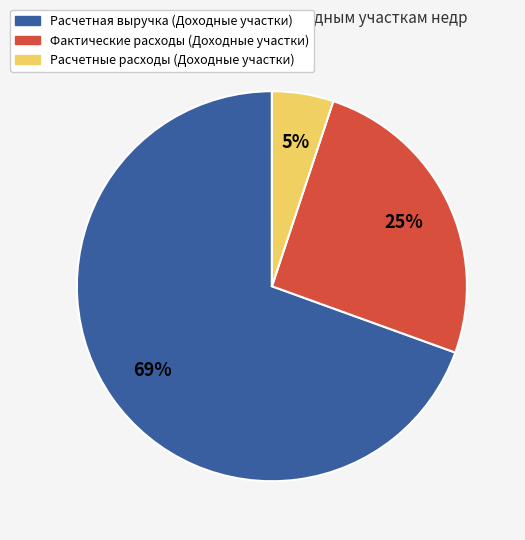

Which has a higher value, Расчетные расходы (Доходные участки) or Фактические расходы (Доходные участки)?

Фактические расходы (Доходные участки)